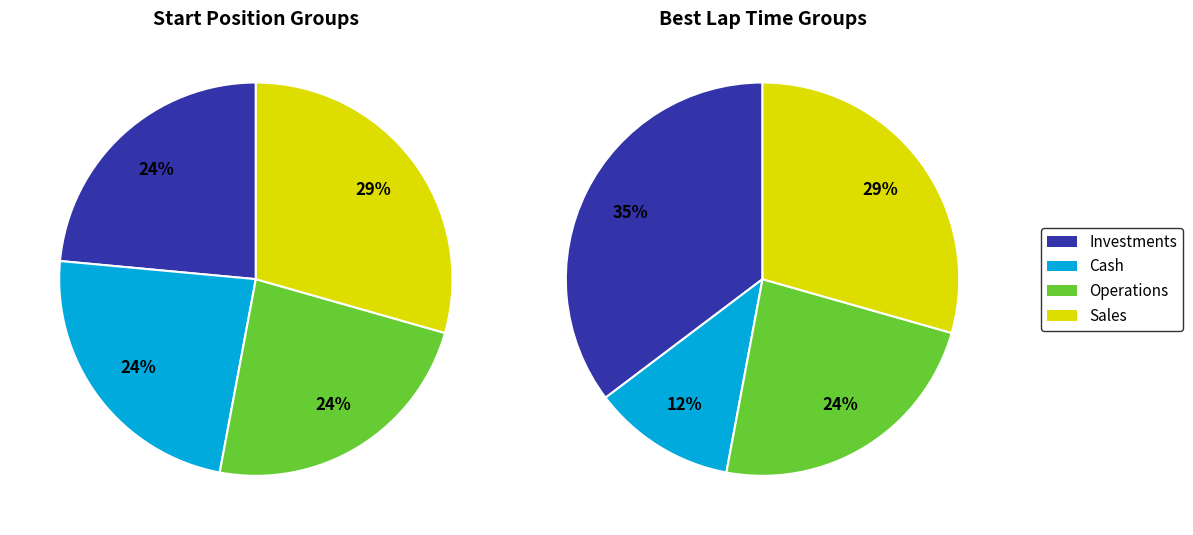

The Jackson Russell slice represents 17% of the pie. True or false?

False